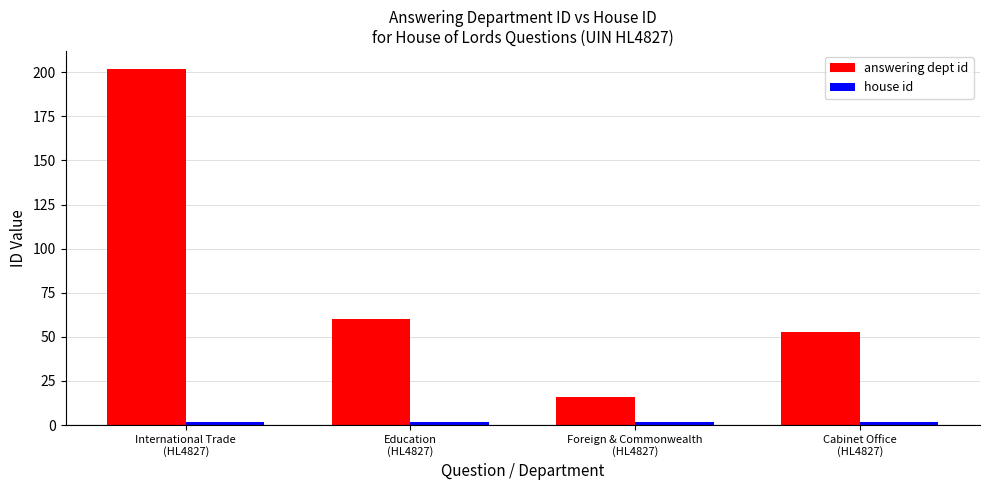

What is the total value across all series at International Trade
(HL4827)?

204